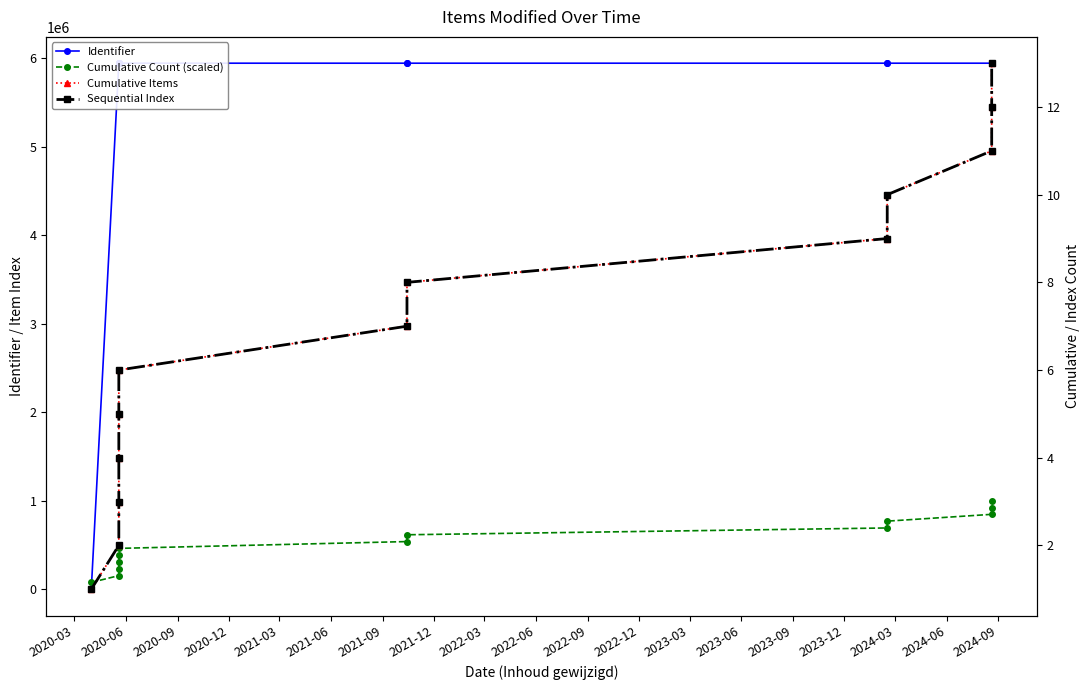

Is the value of Sequential Index at 2020-09 greater than the value of Cumulative Items at 2020-09?

No